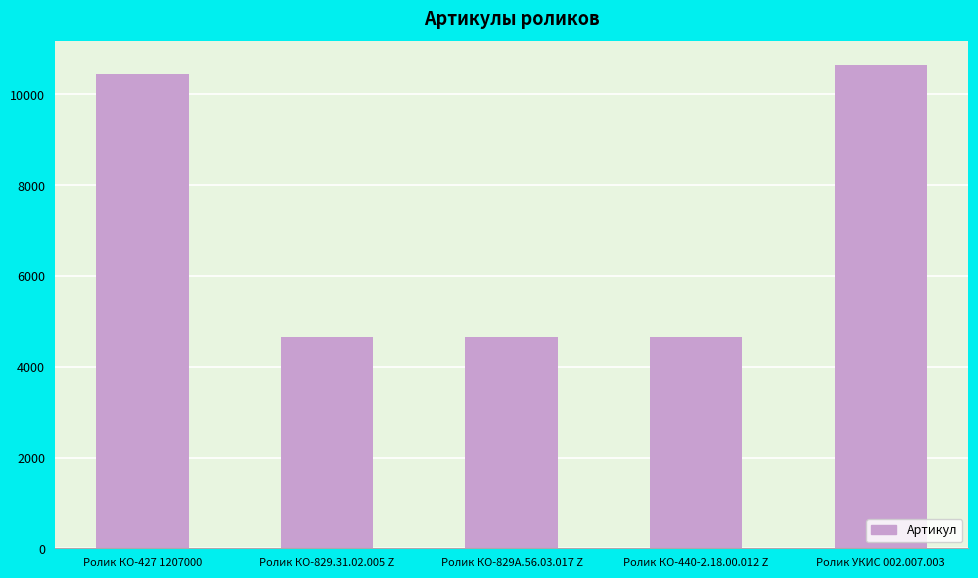

What is the minimum value shown in the chart?

4660